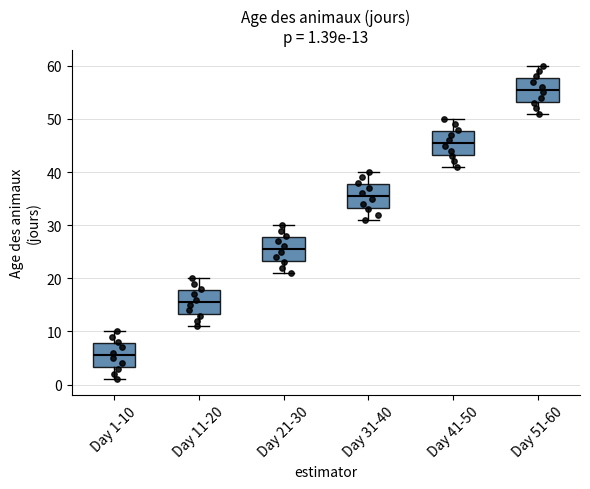

Which box's median line is the lowest?

Day 1-10